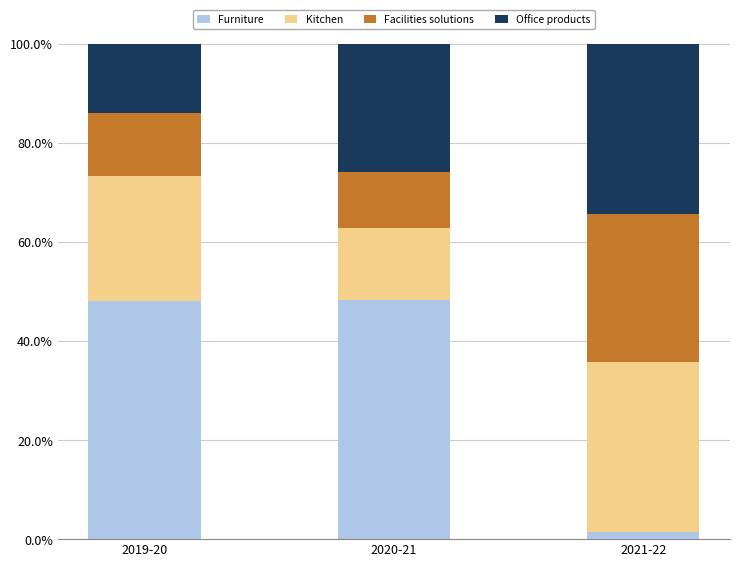

What is the total value across all series at 2020-21?

100.0